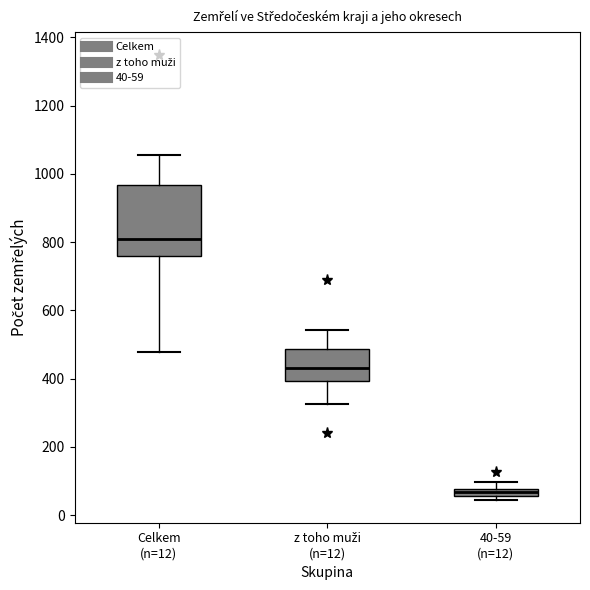

Which box's median line is the lowest?

40-59 (n=12)